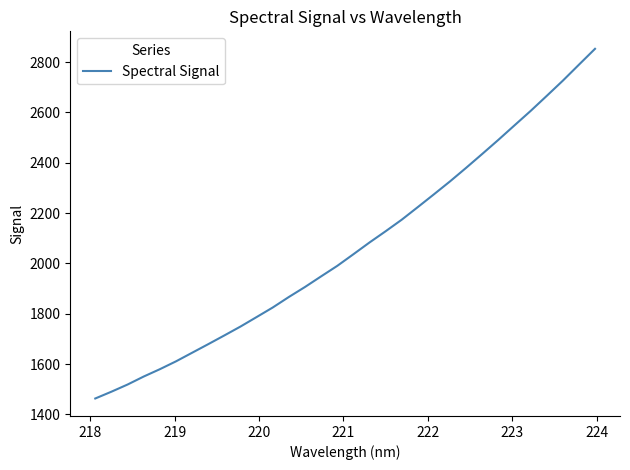

What is the minimum value shown in the chart?

1463.3